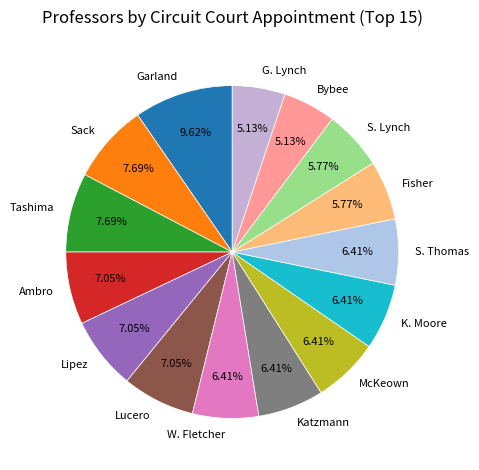

What is the largest slice in the pie chart?

Garland